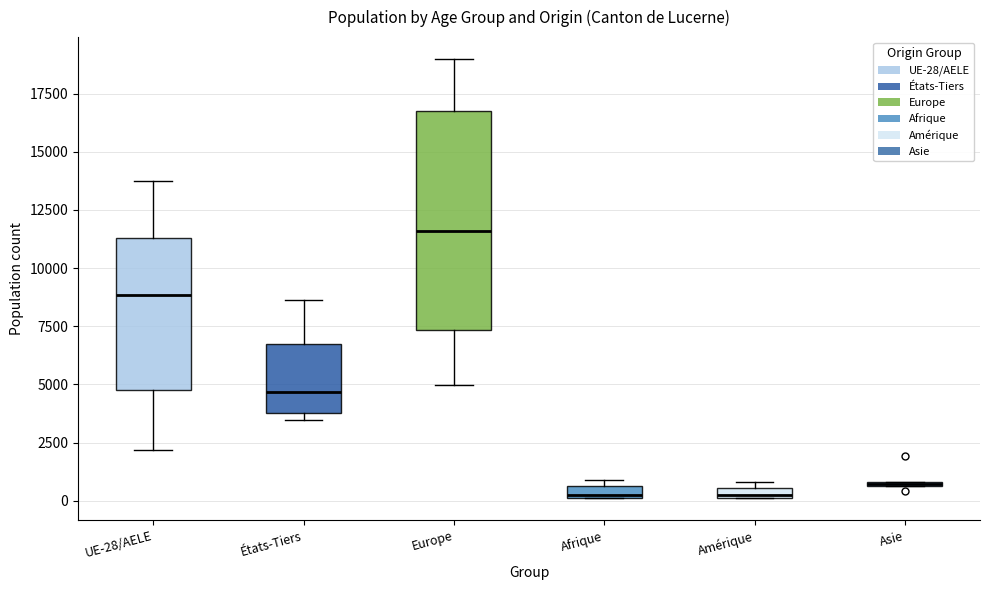

Where is the lower edge of the box for Europe on the y-axis? The values are not printed on the chart, so give them approximately, as read against the axis.

7500